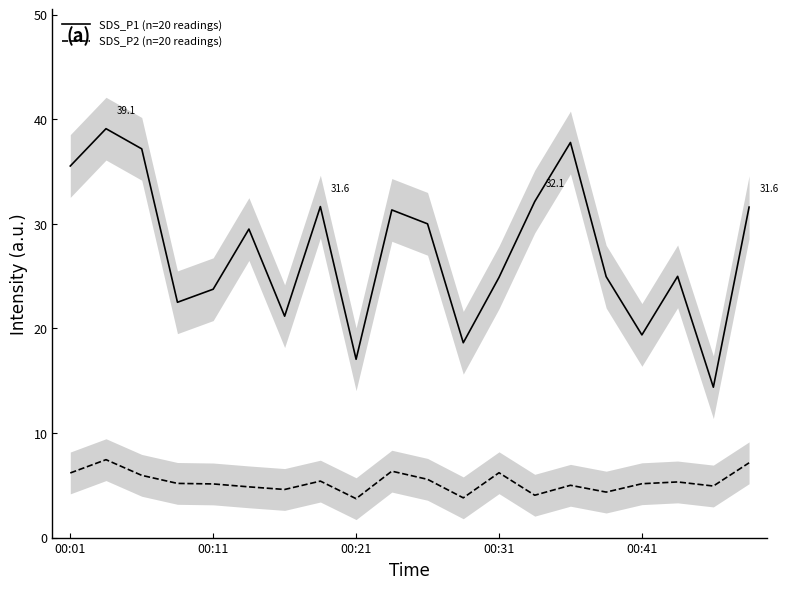

What is the lowest value of the SDS_P2 (n=20 readings) series?

3.7